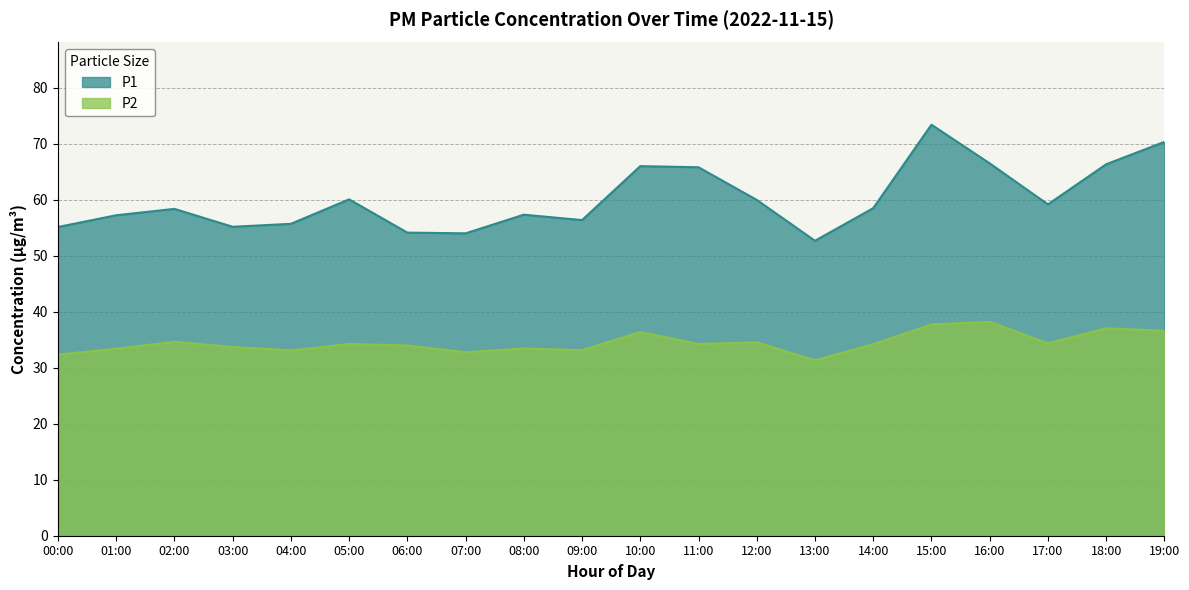

Which category has the lowest value in the P1 series?

13:00